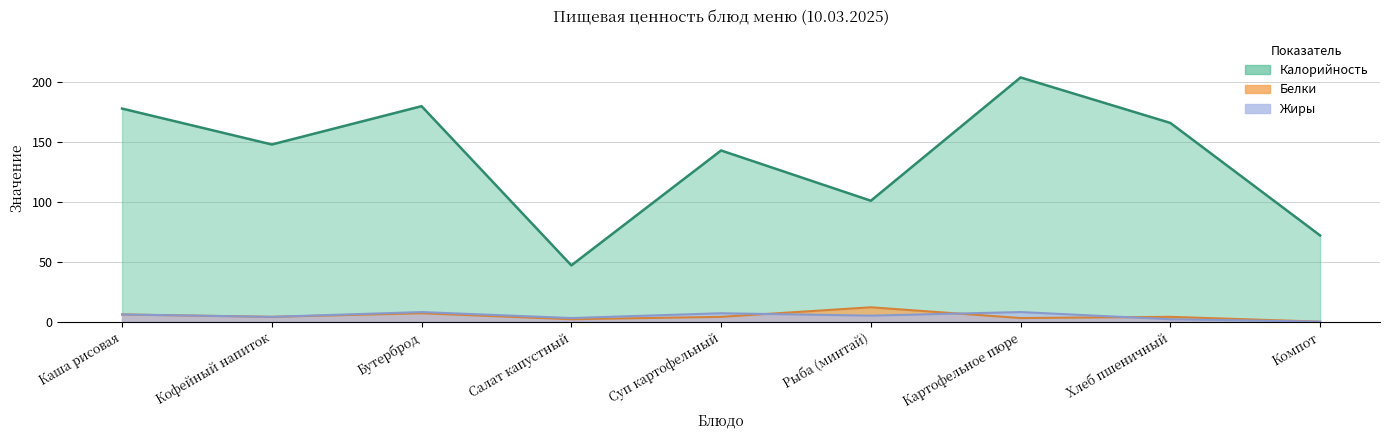

List the series in order of their peak value, lowest first.

Жиры, Белки, Калорийность